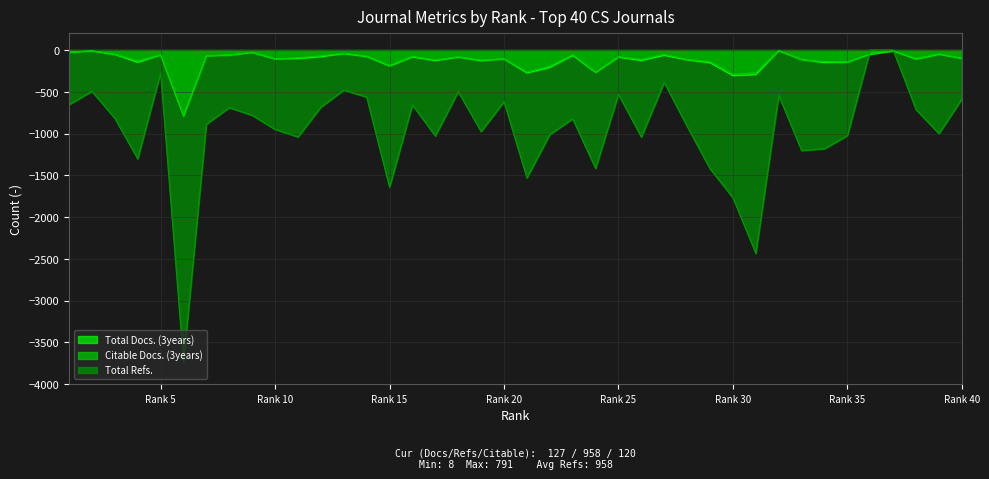

After their last crossing, which series has the higher values: Citable Docs. (3years) or Total Refs.?

Citable Docs. (3years)